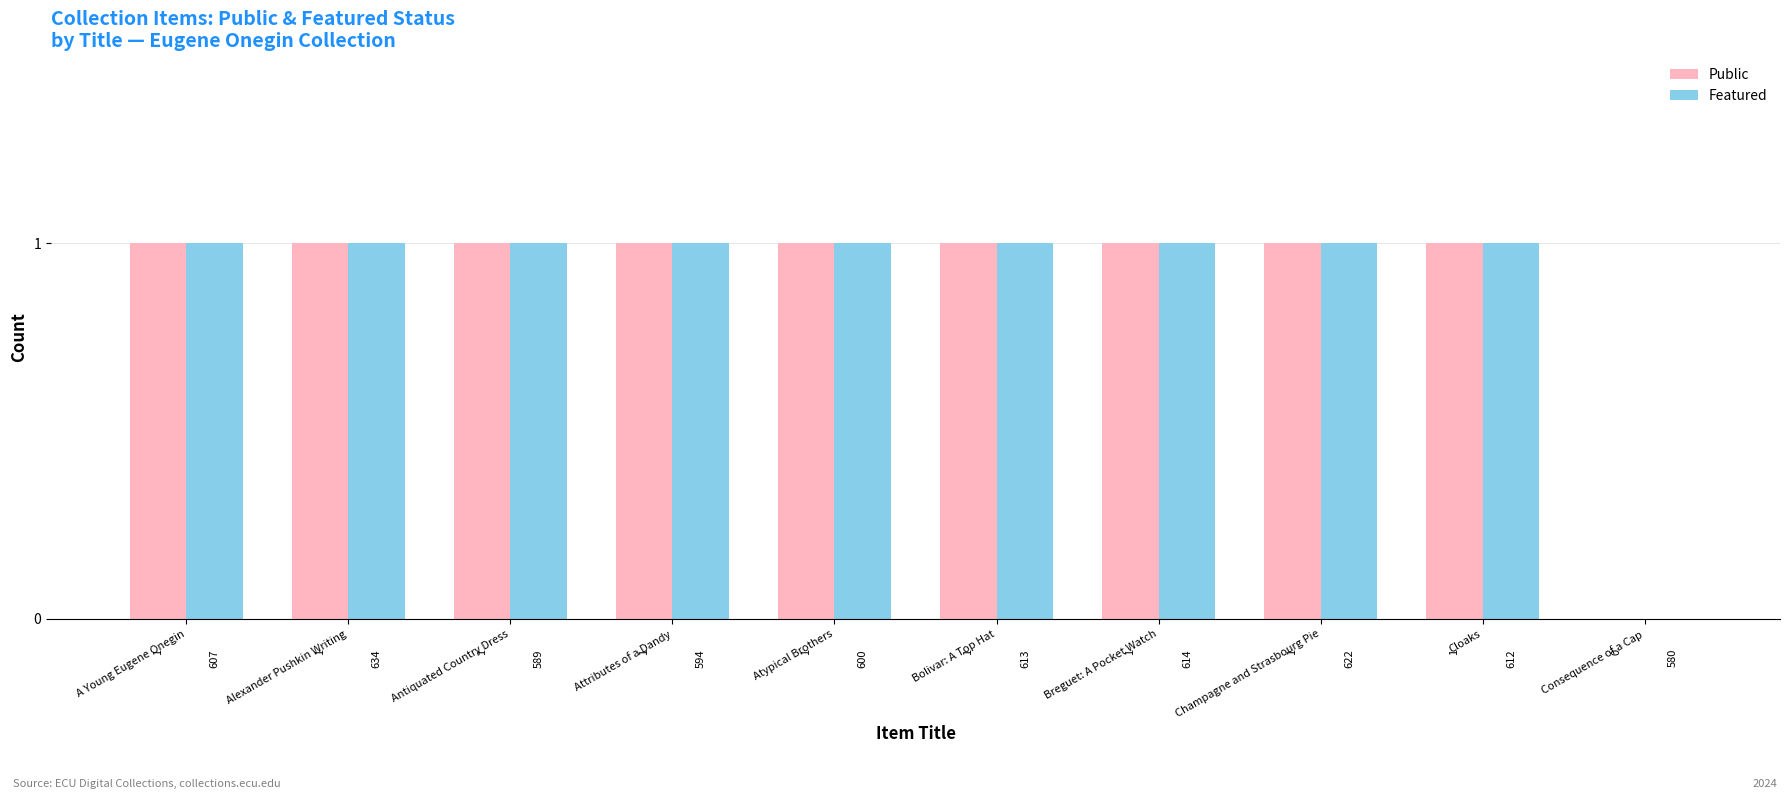

What is the total value across all series at Attributes of a Dandy?

2